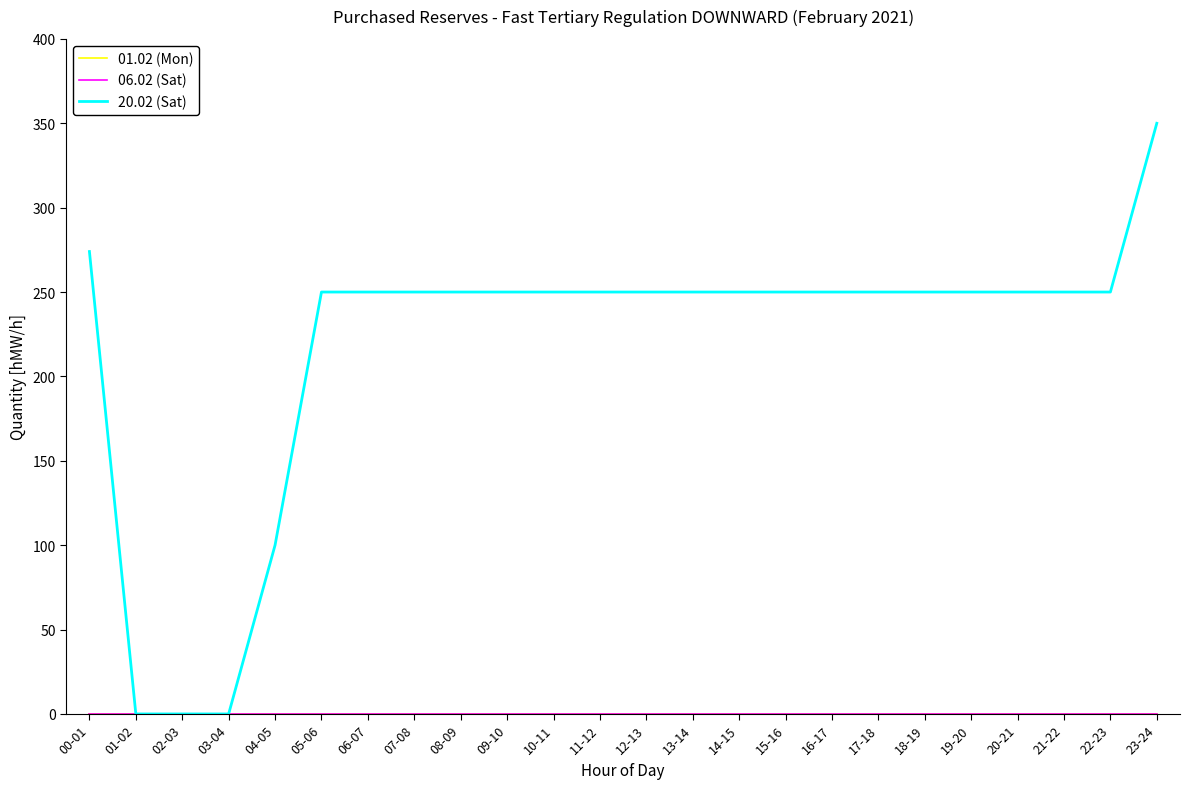

Which series has the largest total across all categories?

20.02 (Sat)